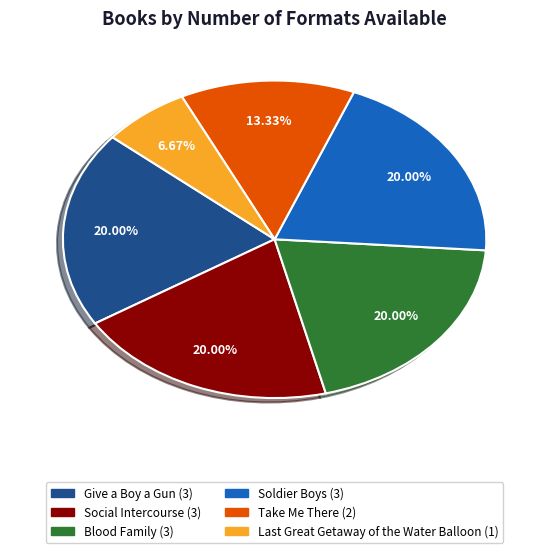

Approximately how many times larger is the value at Soldier Boys compared to Give a Boy a Gun?

1.0